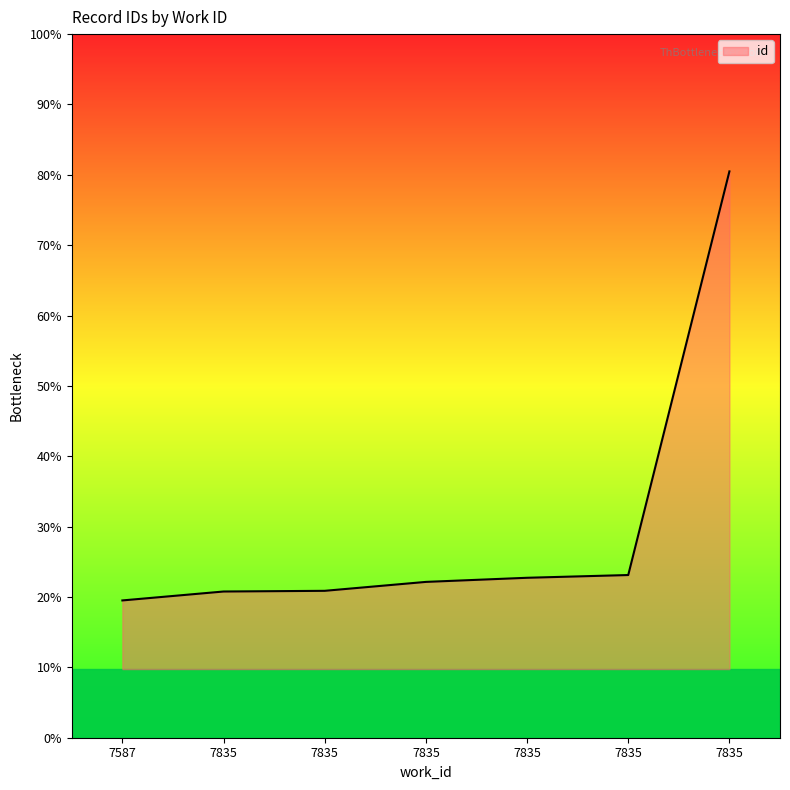

What is the difference between the values at 7835 and 7835?

14